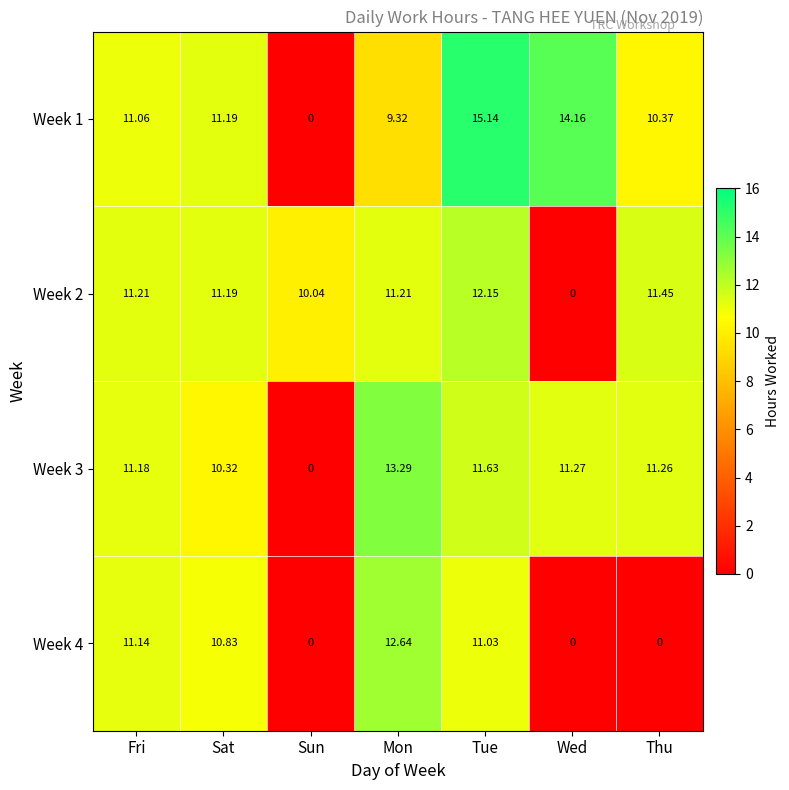

At which category is the sum across all series the highest?

Tue